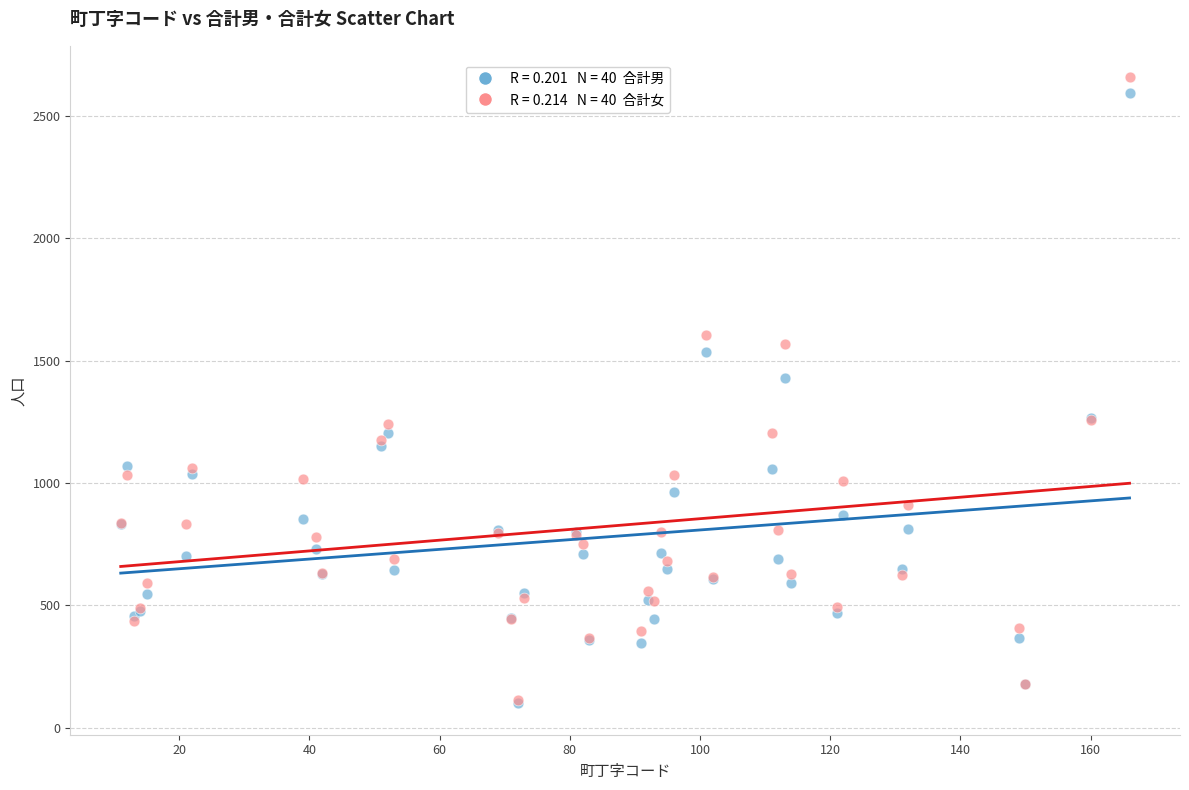

Across all series, what Y value is closest to 1379?

1428